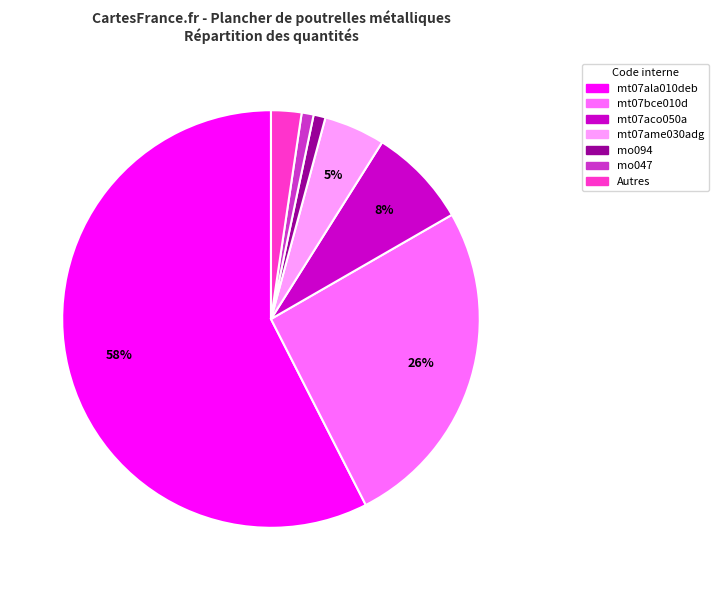

What is the largest slice in the pie chart?

mt07ala010deb